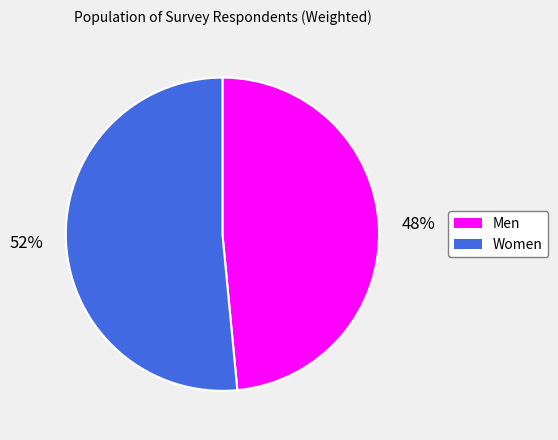

The Men slice represents 48% of the pie. True or false?

True